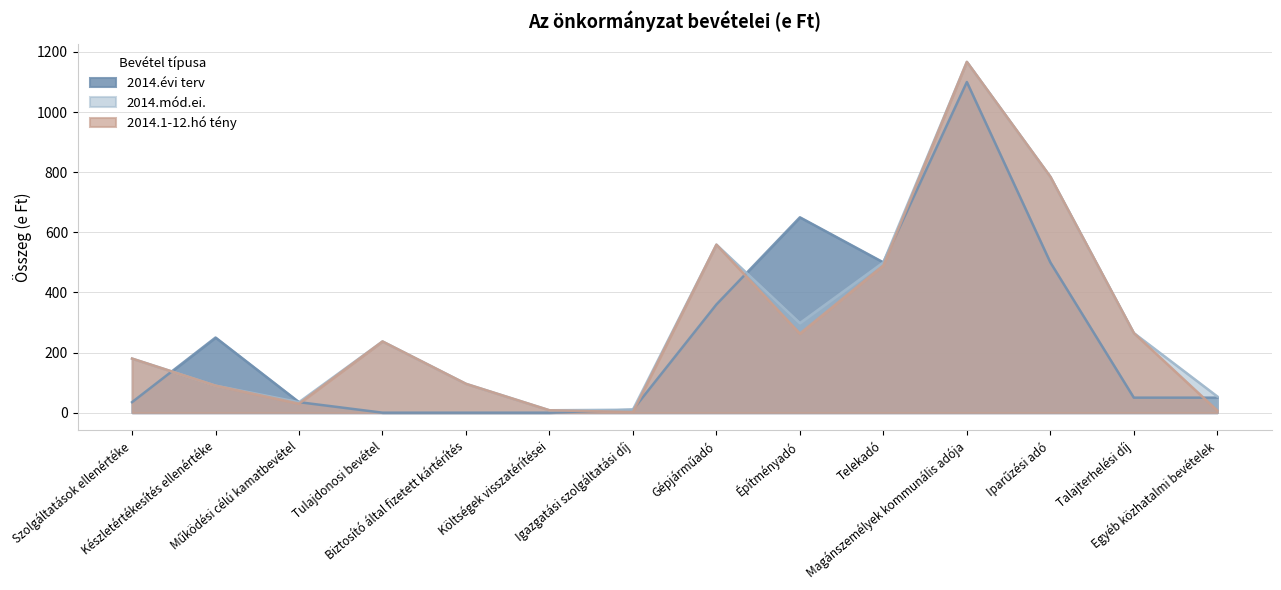

List the series in order of their peak value, lowest first.

2014.évi terv, 2014.mód.ei., 2014.1-12.hó tény